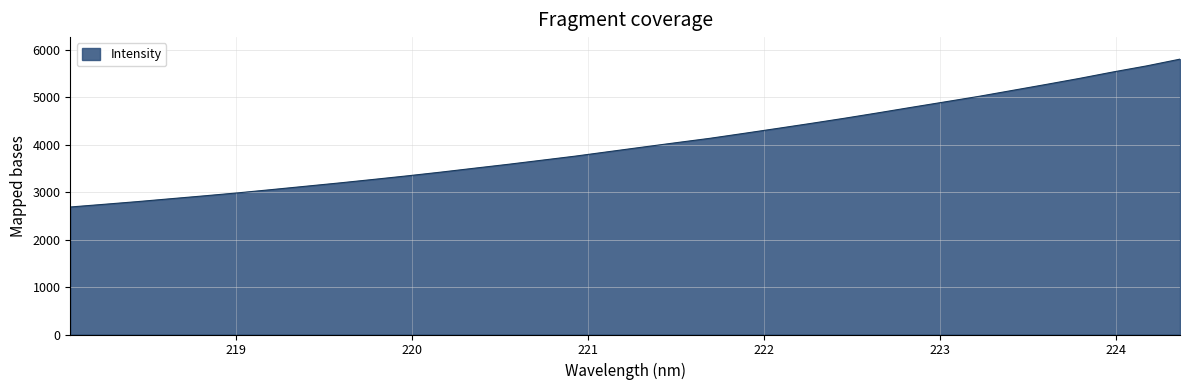

What is the difference between the maximum and minimum values?

3112.8